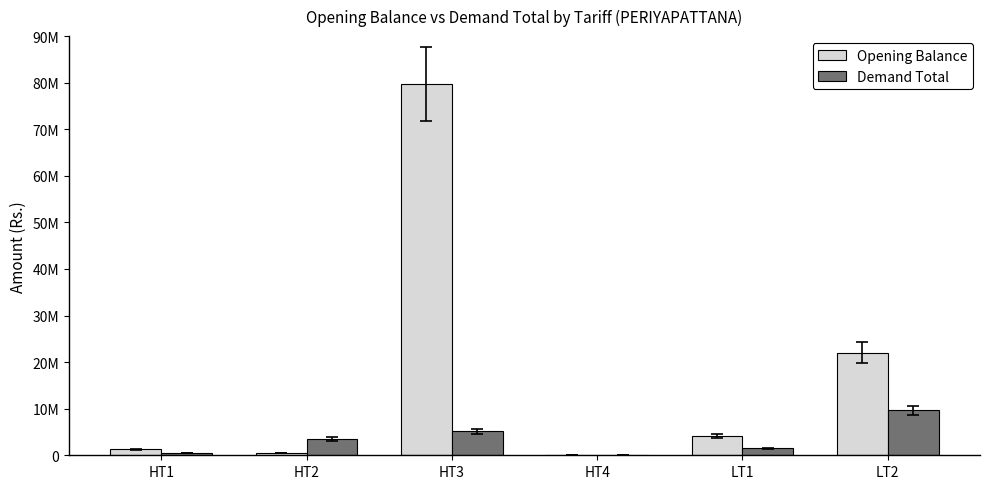

What are all the series names shown in the legend?

Opening Balance, Demand Total